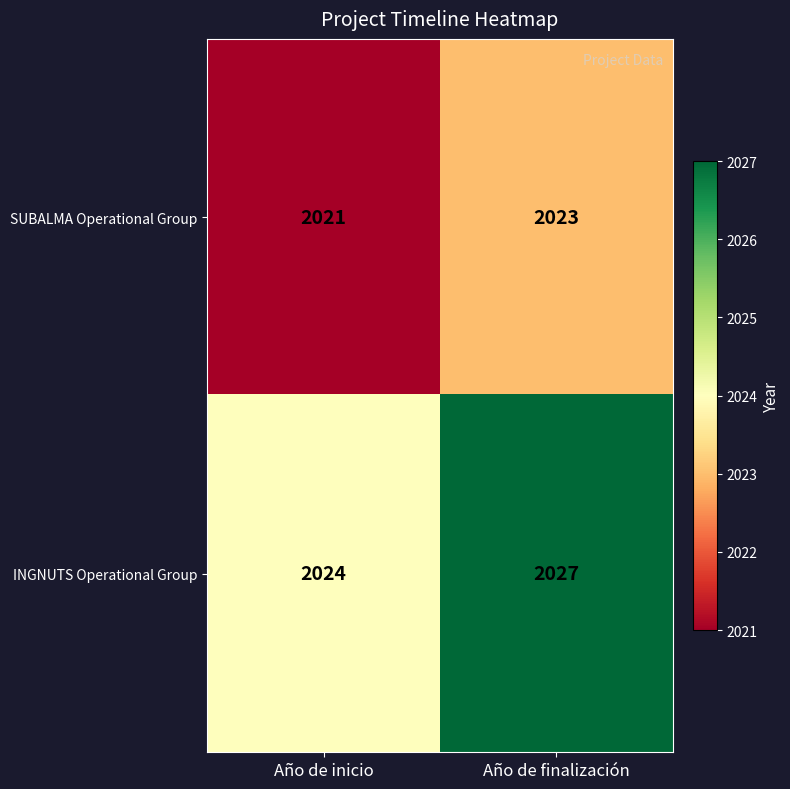

How many data points does each series have?

2